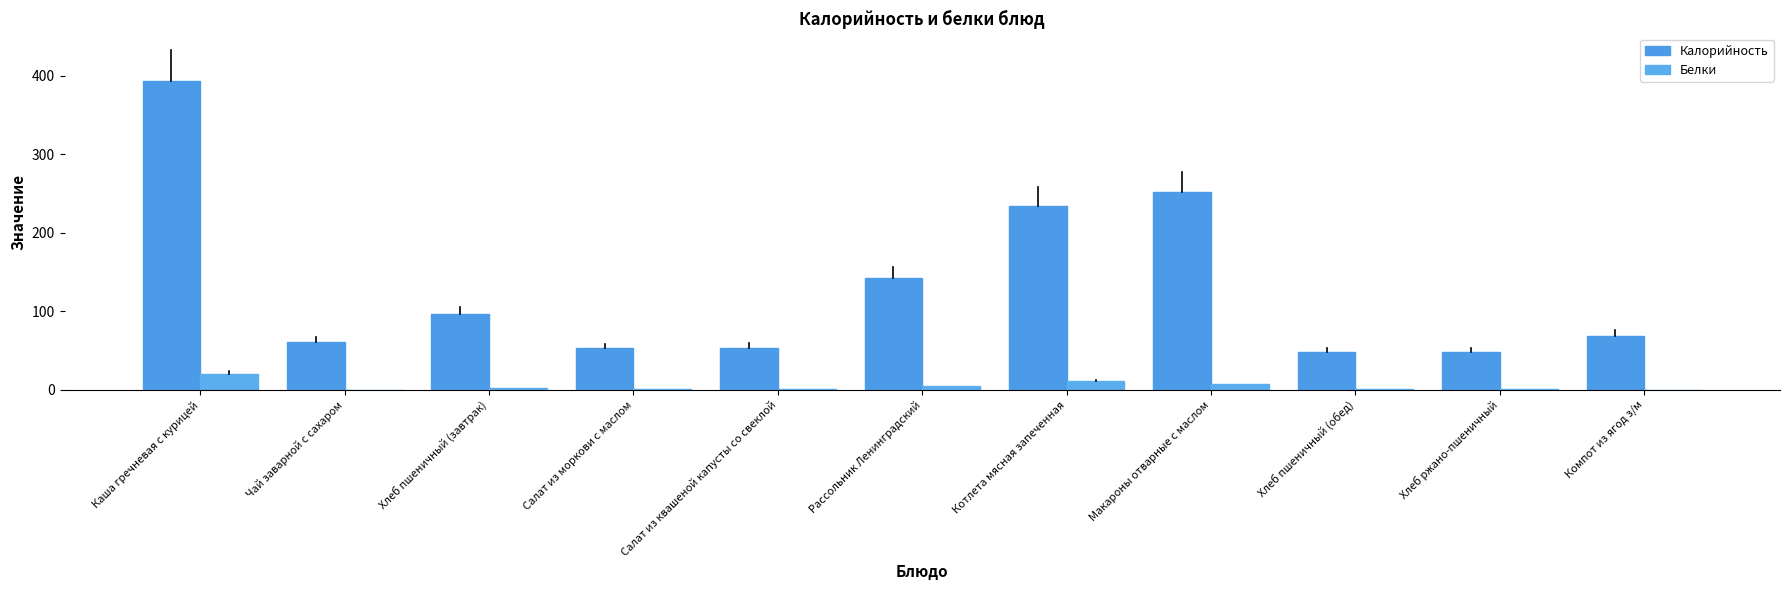

The value of Калорийность at Салат из моркови с маслом is 53.0. True or false?

True